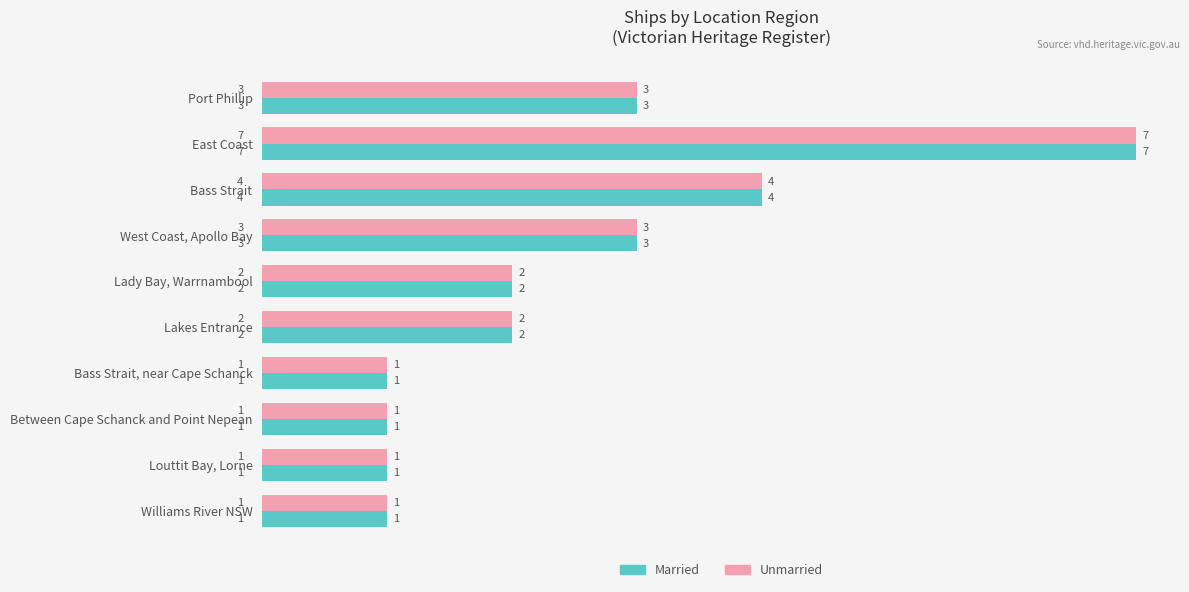

At which category is the sum across all series the highest?

East Coast